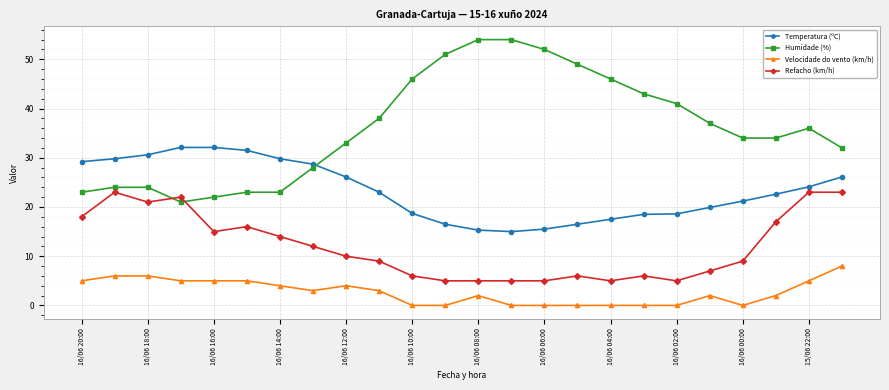

True or false: Velocidade do vento (km/h) and Refacho (km/h) intersect in this chart.

False